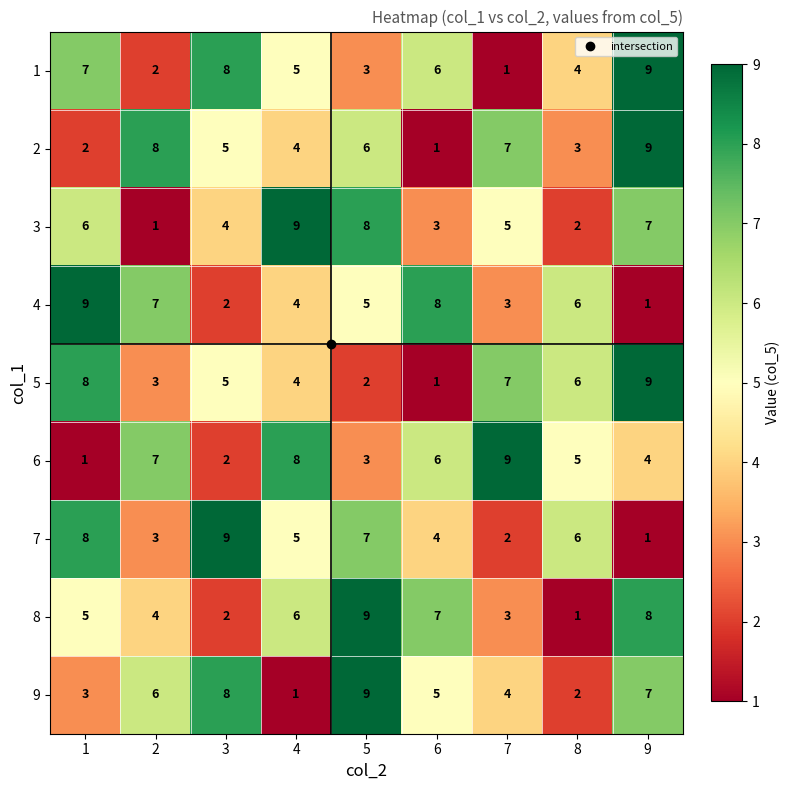

Count the number of data series in this chart.

9